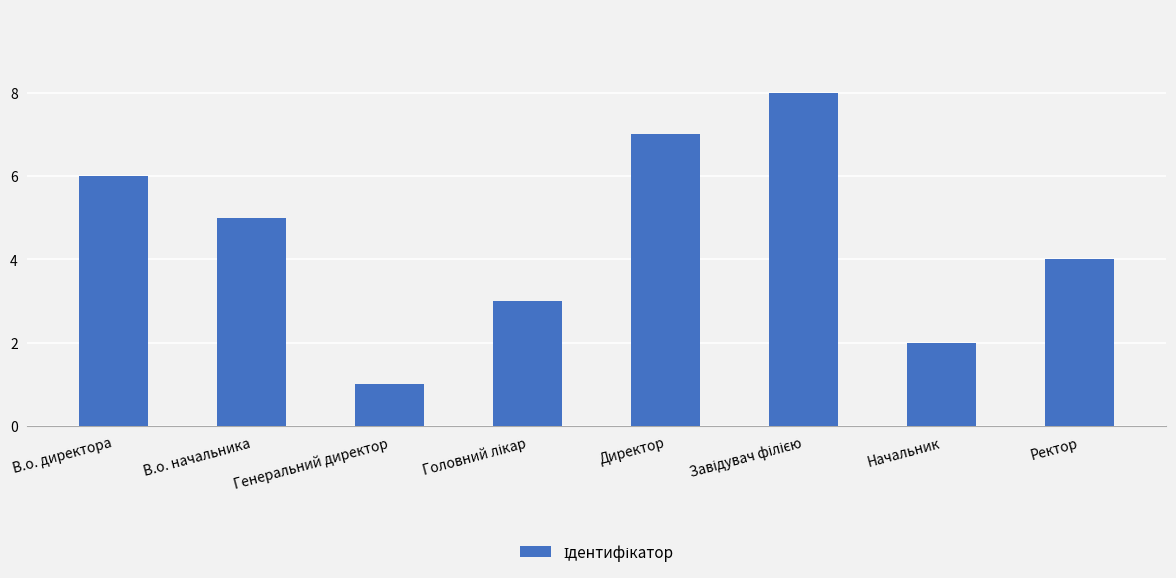

What is the maximum value shown in the chart?

8